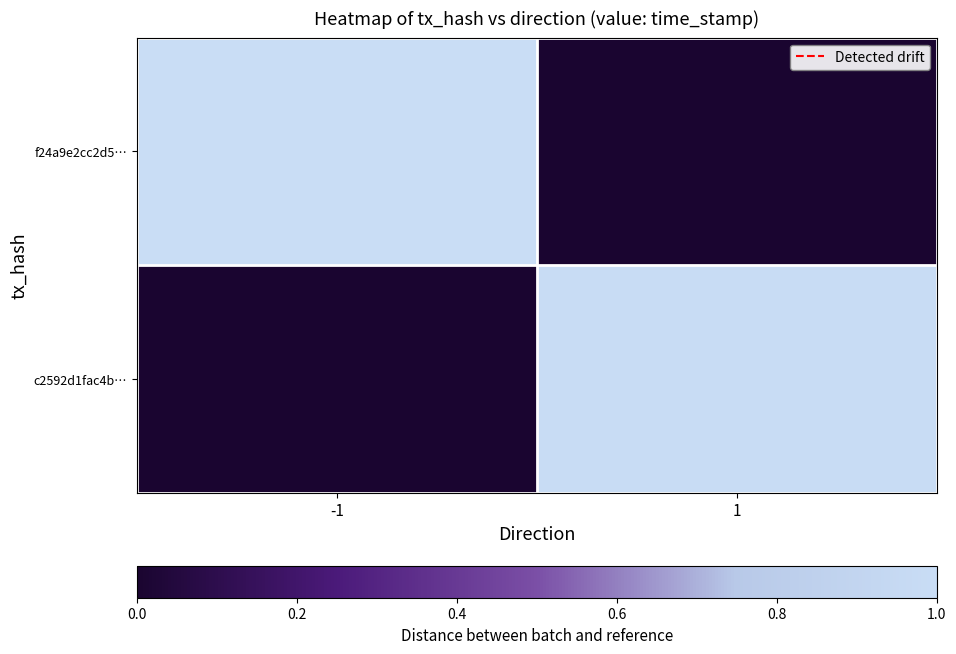

Rank the series by their maximum value, from highest to lowest.

f24a9e2cc2d5…, c2592d1fac4b…